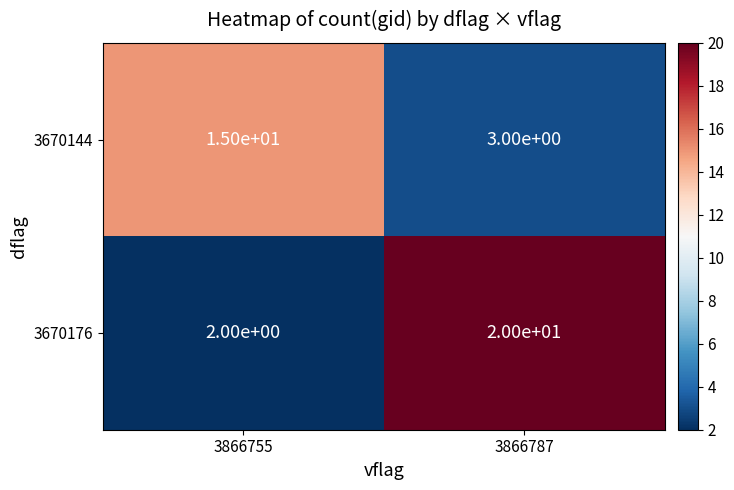

How many values in the 3670144 series are below 15?

1